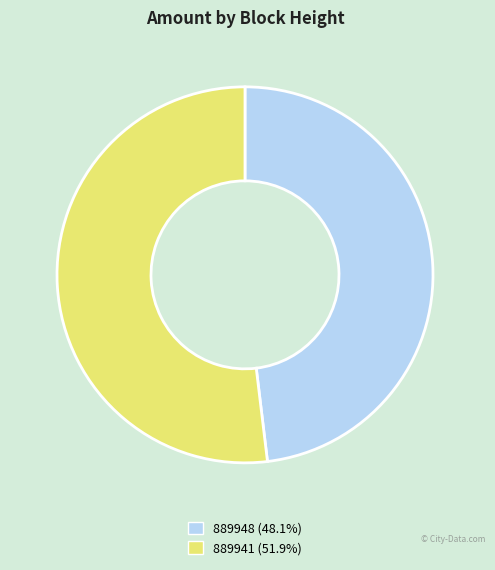

Is 889948 the majority of the pie?

No